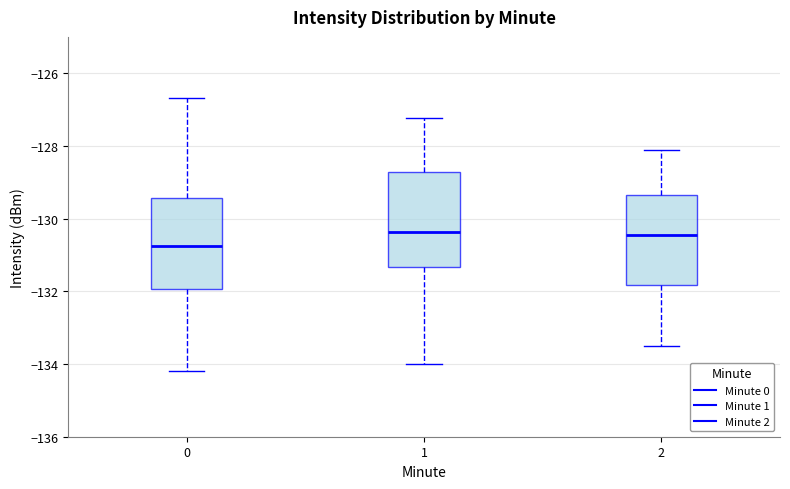

Where is the lower edge of the box at x = 0 on the y-axis? The values are not printed on the chart, so give them approximately, as read against the axis.

-132.0